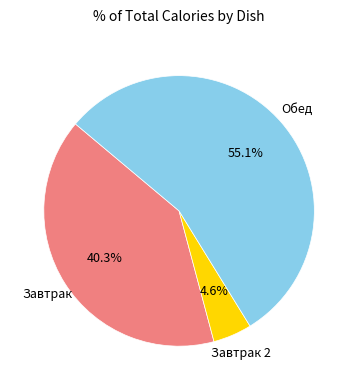

Is there any slice that represents more than half of the pie?

Yes